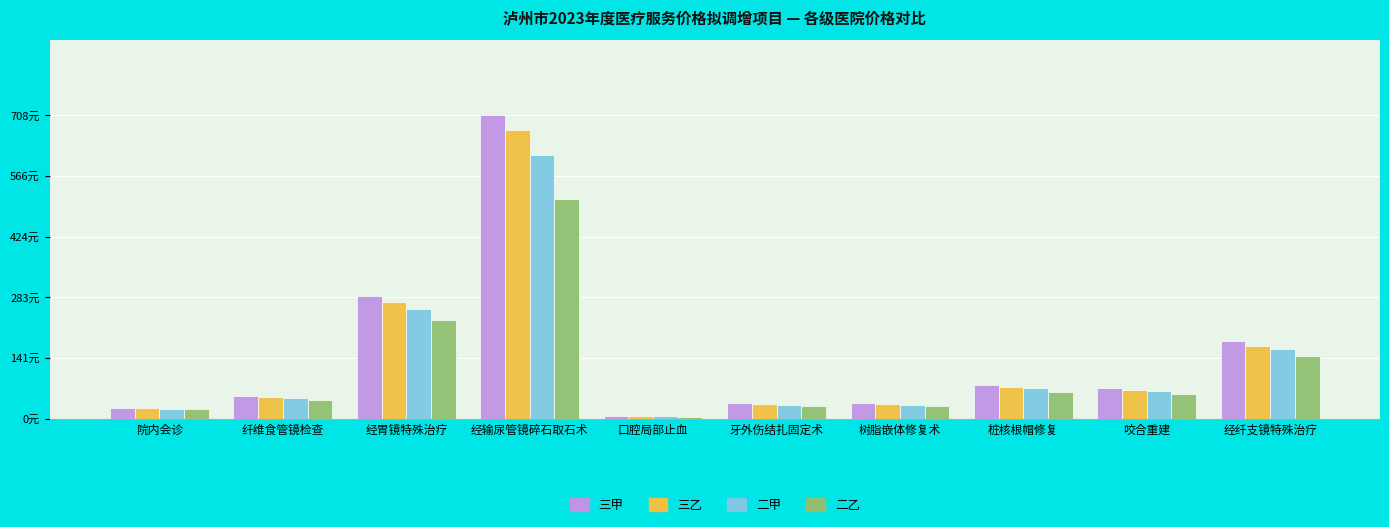

Does the chart contain any negative values?

No